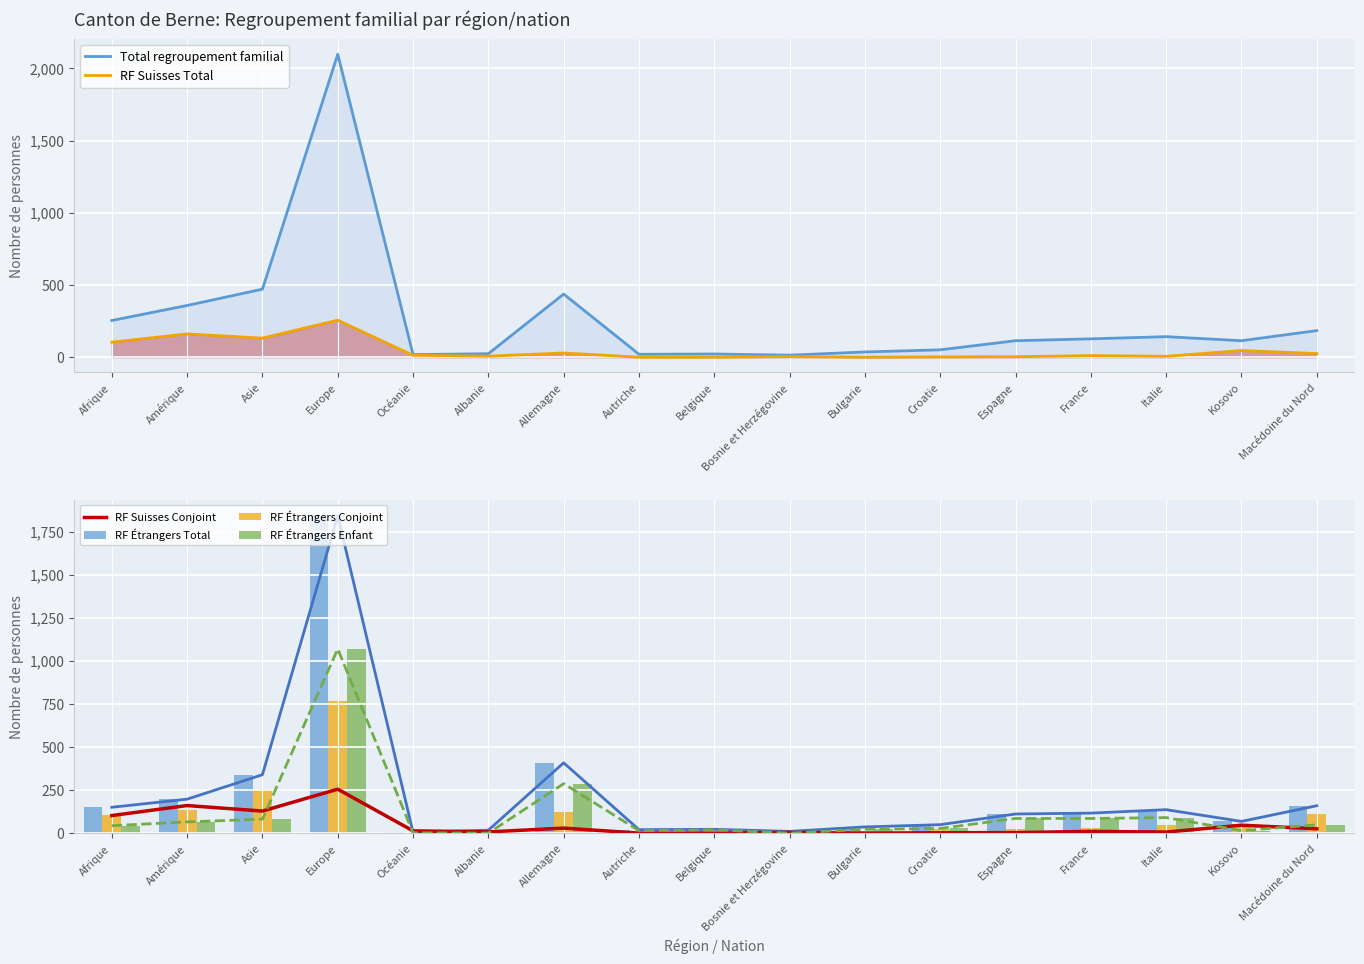

Is it true that Total regroupement familial equals 7 at Océanie?

False